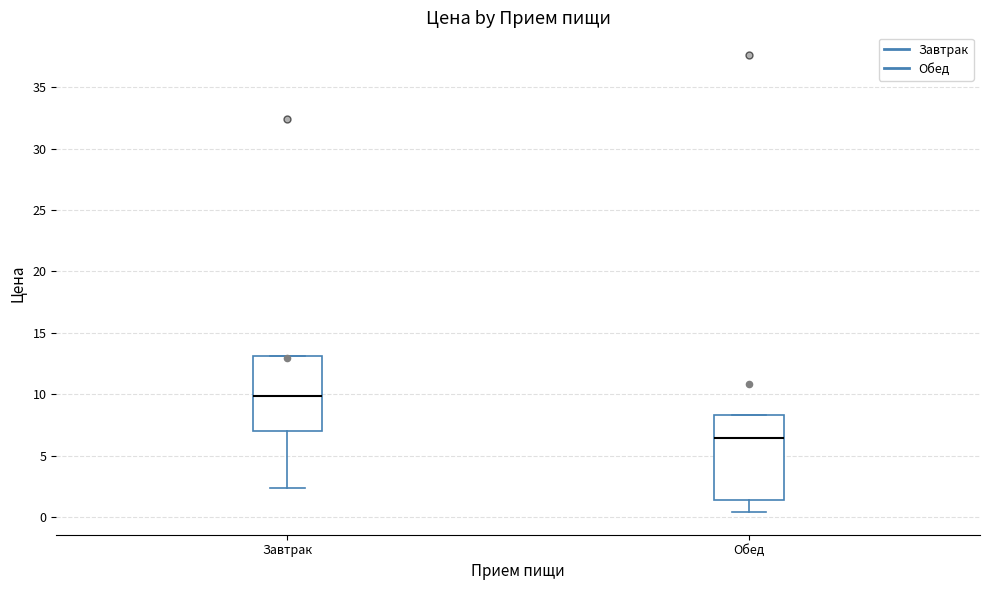

Reading left to right, read every box against the y-axis: the position of its median line, the range the box covers, and the ends of its whiskers. The values are not printed on the chart, so give them approximately, as read against the axis.

Завтрак: median 10.0, box 7.0 to 13.0, whiskers 2.5 to 13.0
Обед: median 6.5, box 1.5 to 8.5, whiskers 0.5 to 8.5